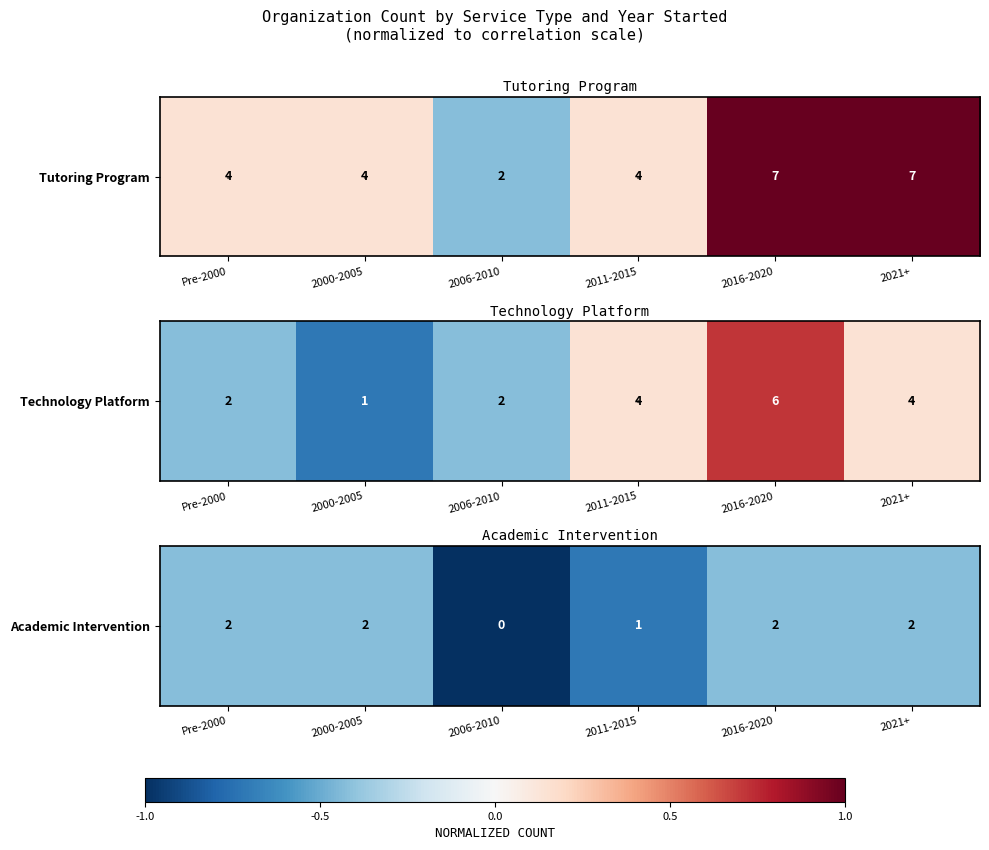

What is the sum of the values at 2021+ and 2016-2020?

-0.9